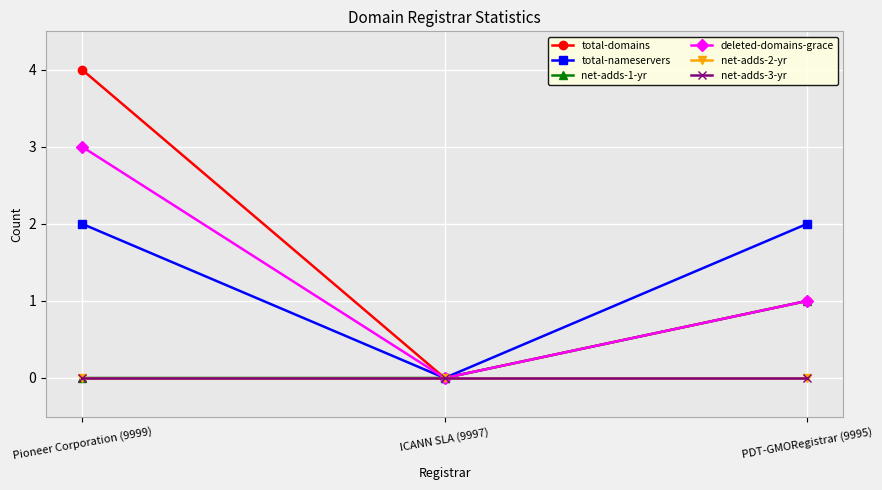

Is this an area chart (filled region under the line)?

No